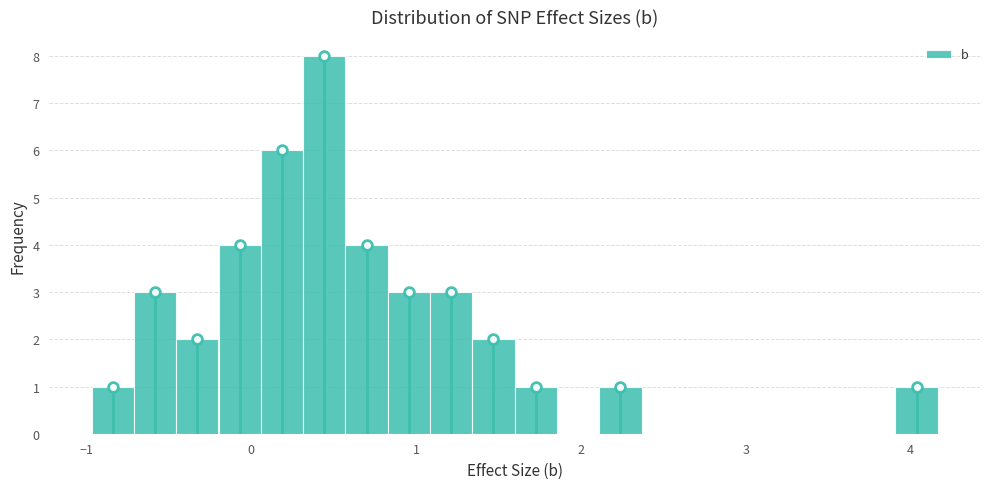

Read against the x-axis, roughly where is the centre of the tallest bar?

0.4